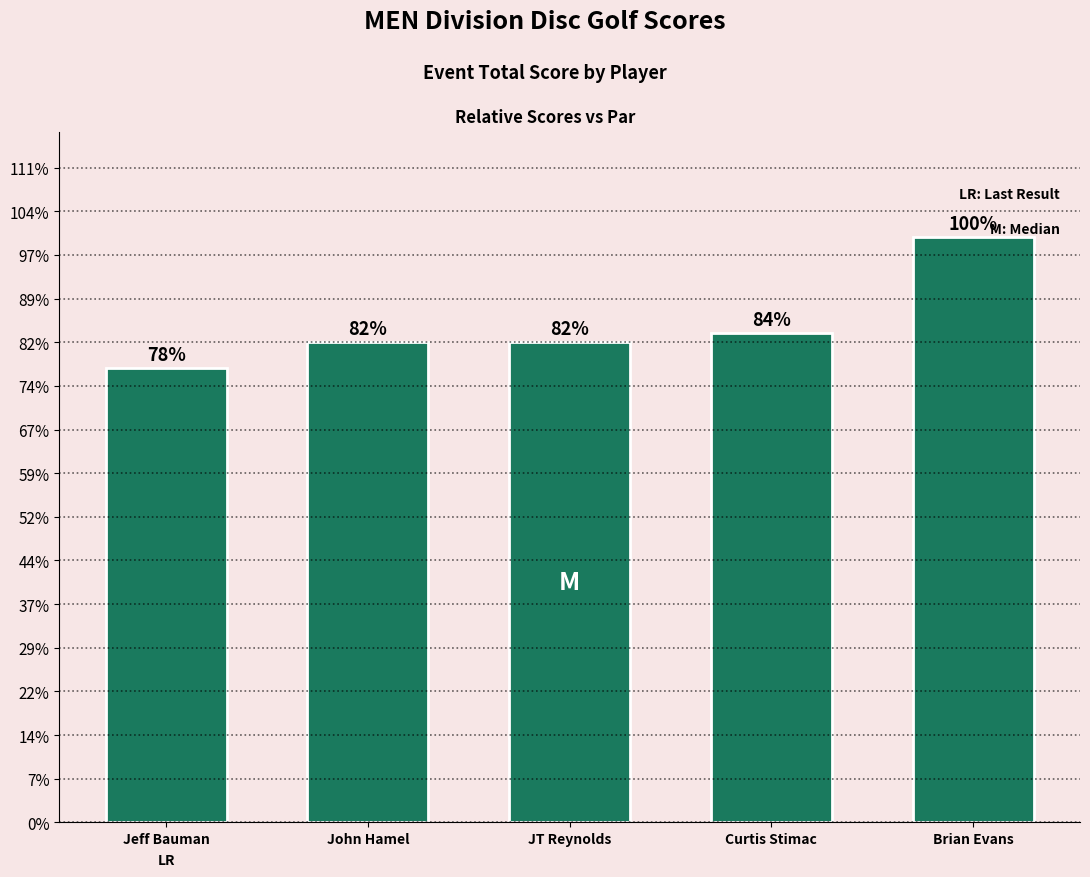

What is the ratio of the value at John Hamel to the value at Brian Evans?

0.8